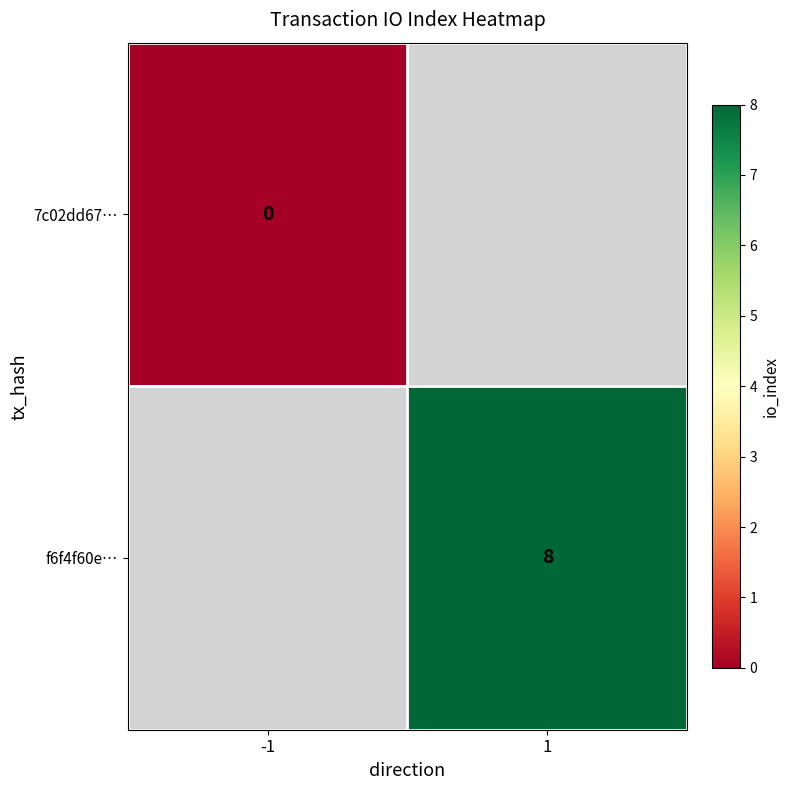

The f6f4f60e… series shows 2 at 1. True or false?

False